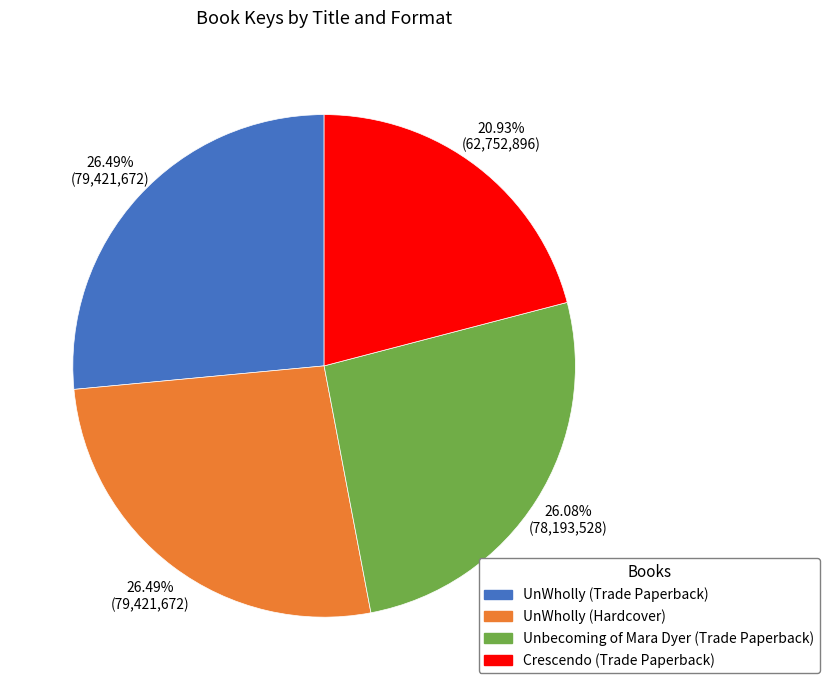

Is it true that UnWholly (Trade Paperback) is 41% of the pie?

False